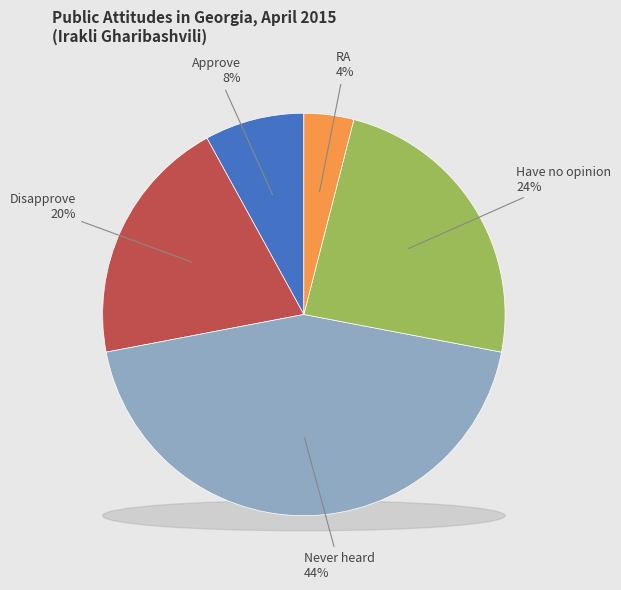

To the nearest percent, what is the average slice percentage?

20%